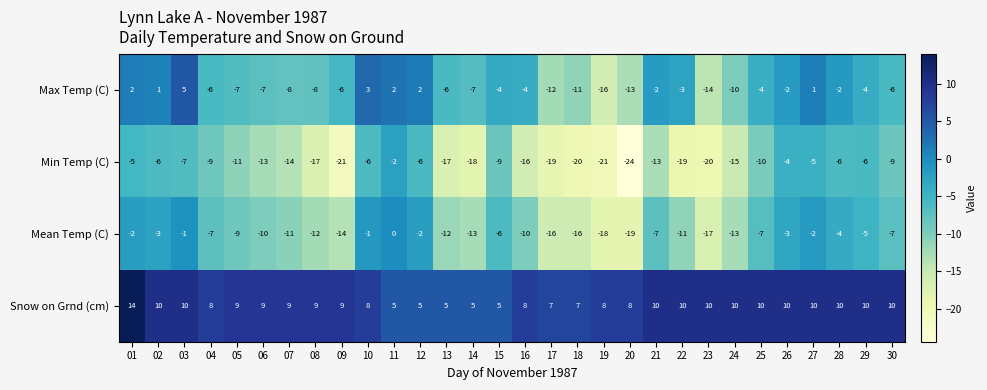

Count the number of data series in this chart.

4